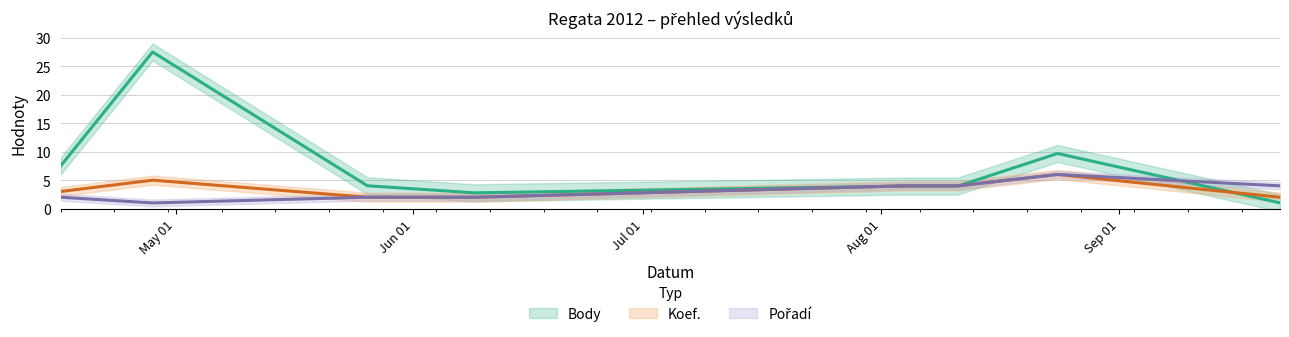

Reading right to left, extract all data points from this chart.

Body: 1.0	9.7	4.0	4.0	2.8	4.0	27.5	7.5
Koef.: 2.0	6.0	4.0	4.0	2.0	2.0	5.0	3.0
Pořadí: 4.0	6.0	4.0	4.0	2.0	2.0	1.0	2.0